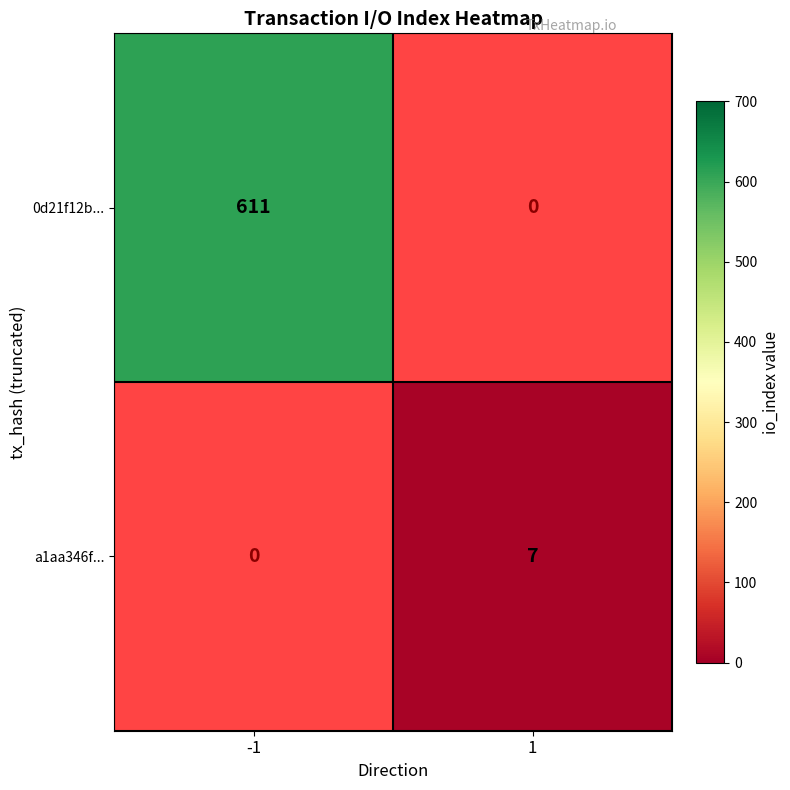

Which series has the widest spread of values?

0d21f12b...